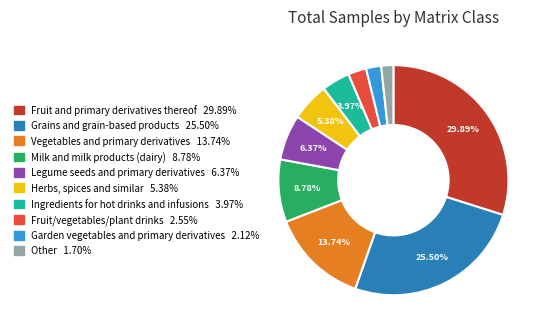

Which slice is the largest?

Fruit and primary derivatives thereof